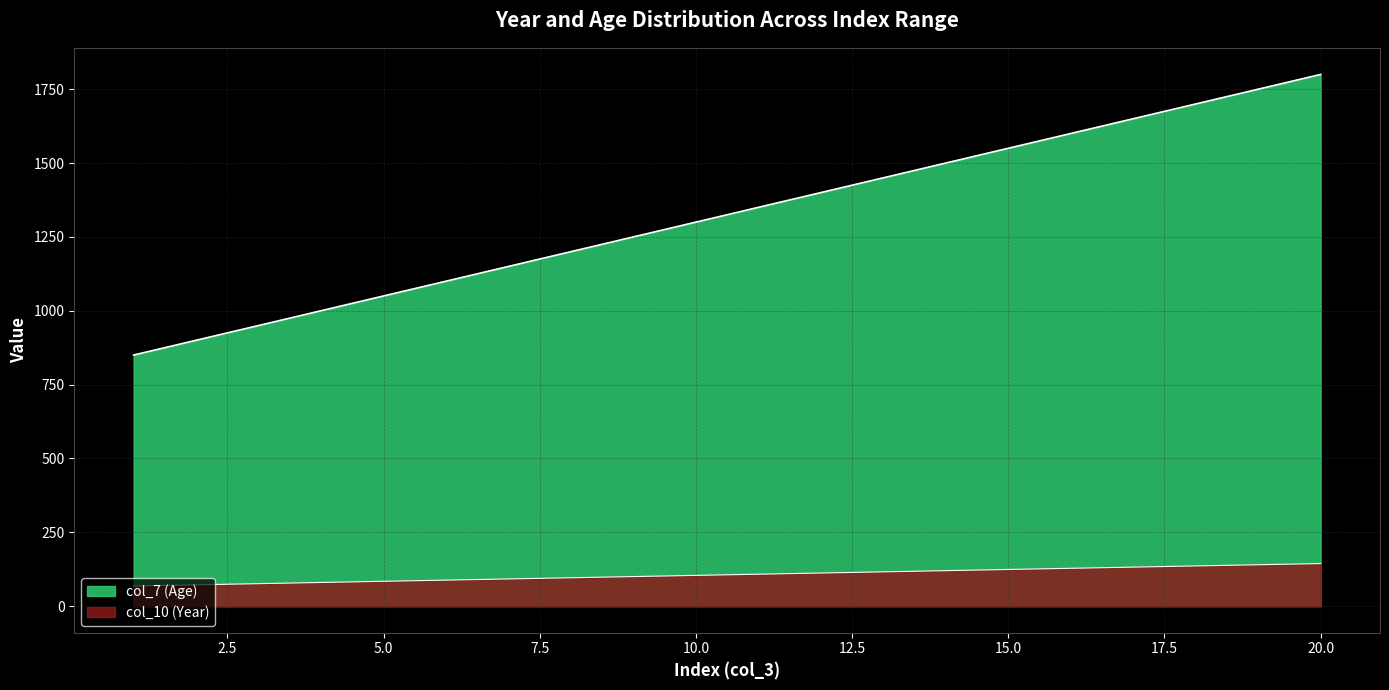

What is the difference between the maximum and second lowest values in the col_10 series?

900